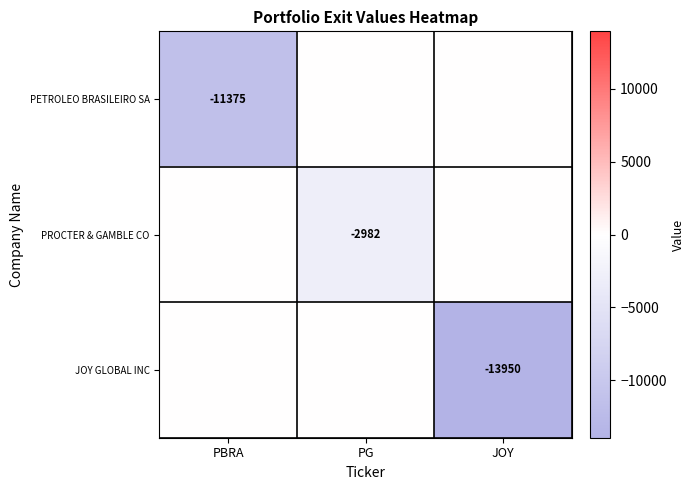

The value of JOY GLOBAL INC at JOY is -24939. True or false?

False